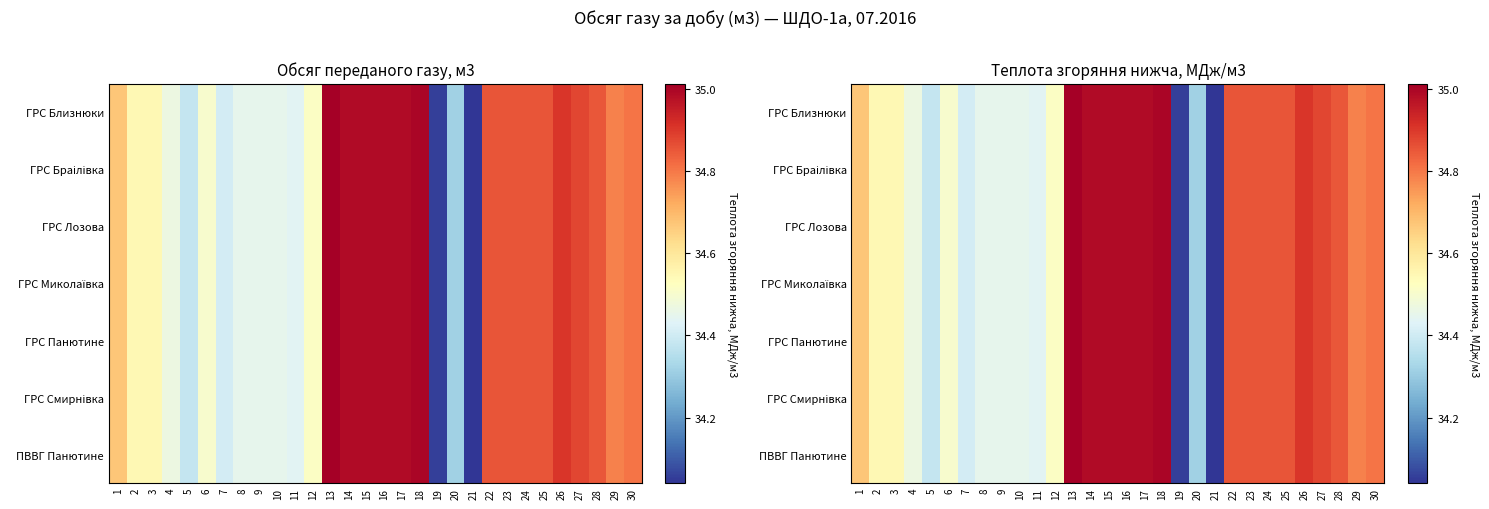

The ГРС Лозова series shows 34.4 at 11. True or false?

True